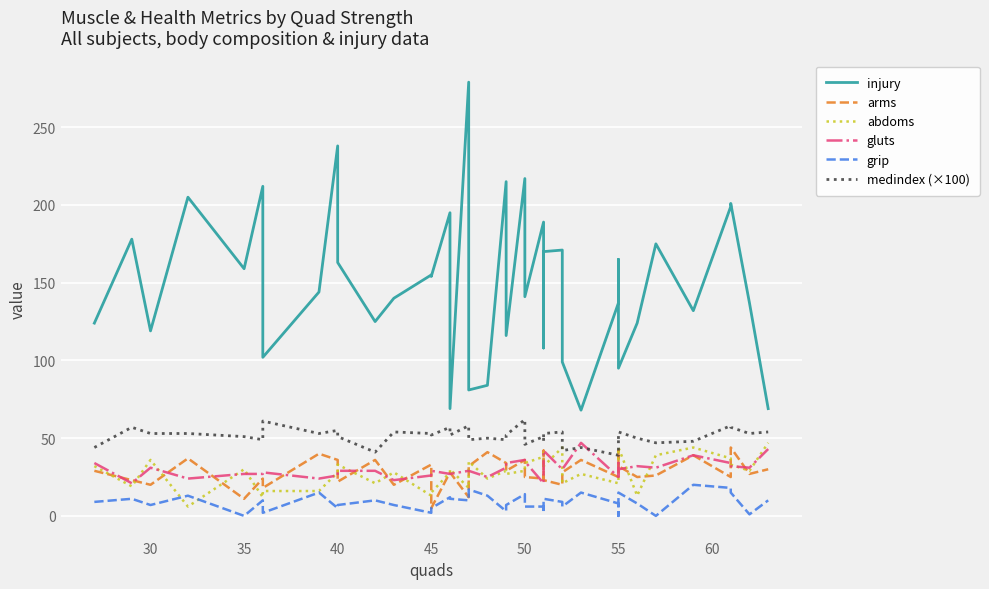

What is the difference between the second highest and minimum values in the medindex (×100) series?

22.0